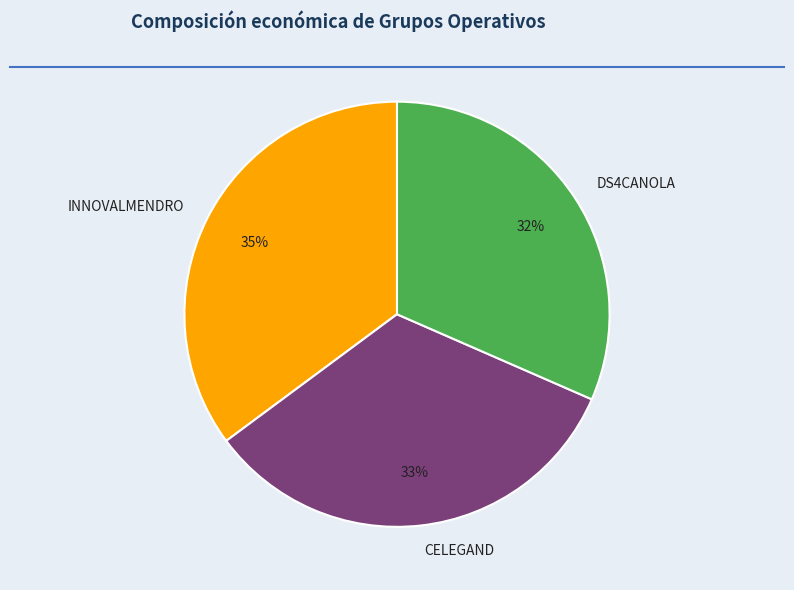

How many segments does this pie chart have?

3